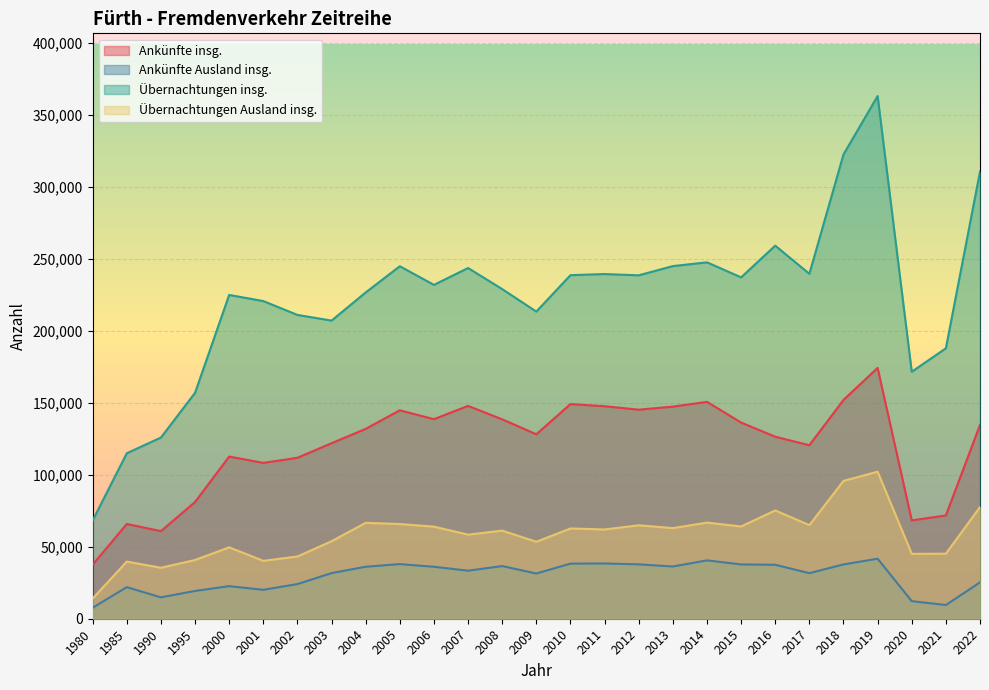

True or false: Ankünfte insg. has more than 1 interior local peaks.

True